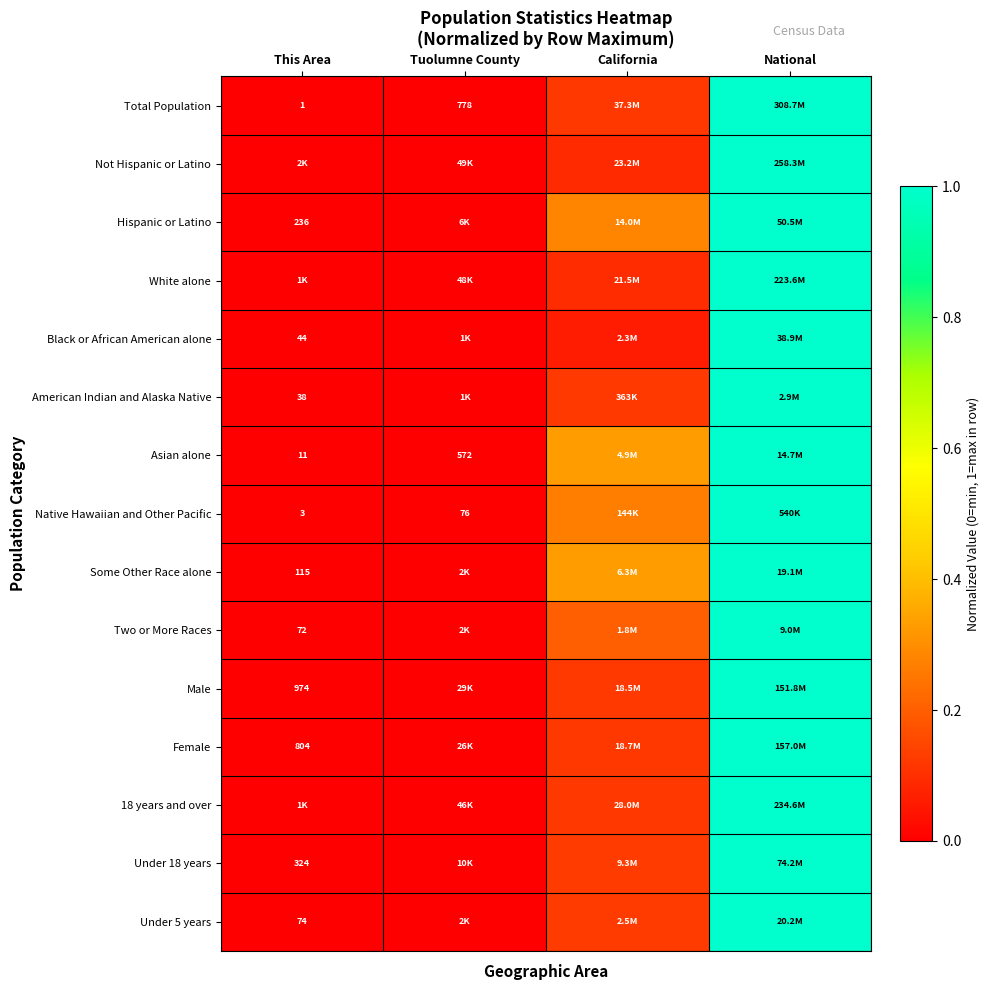

Is the value of Asian alone at Tuolumne County greater than the value of Two or More Races at This Area?

Yes